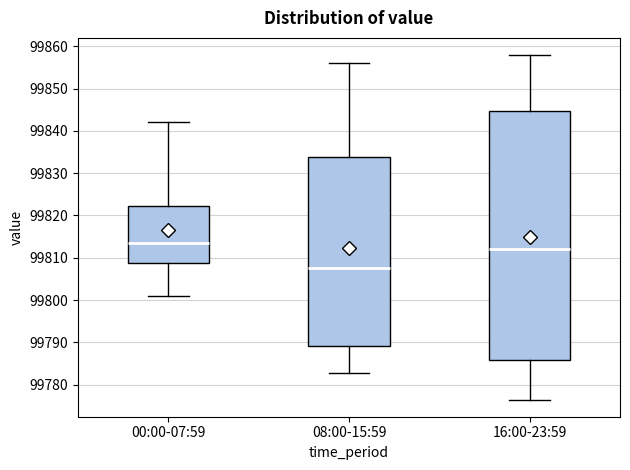

Reading left to right, read every box against the y-axis: the position of its median line, the range the box covers, and the ends of its whiskers. The values are not printed on the chart, so give them approximately, as read against the axis.

00:00-07:59: median 99814, box 99809 to 99822, whiskers 99801 to 99842
08:00-15:59: median 99808, box 99789 to 99834, whiskers 99783 to 99856
16:00-23:59: median 99812, box 99786 to 99845, whiskers 99777 to 99858